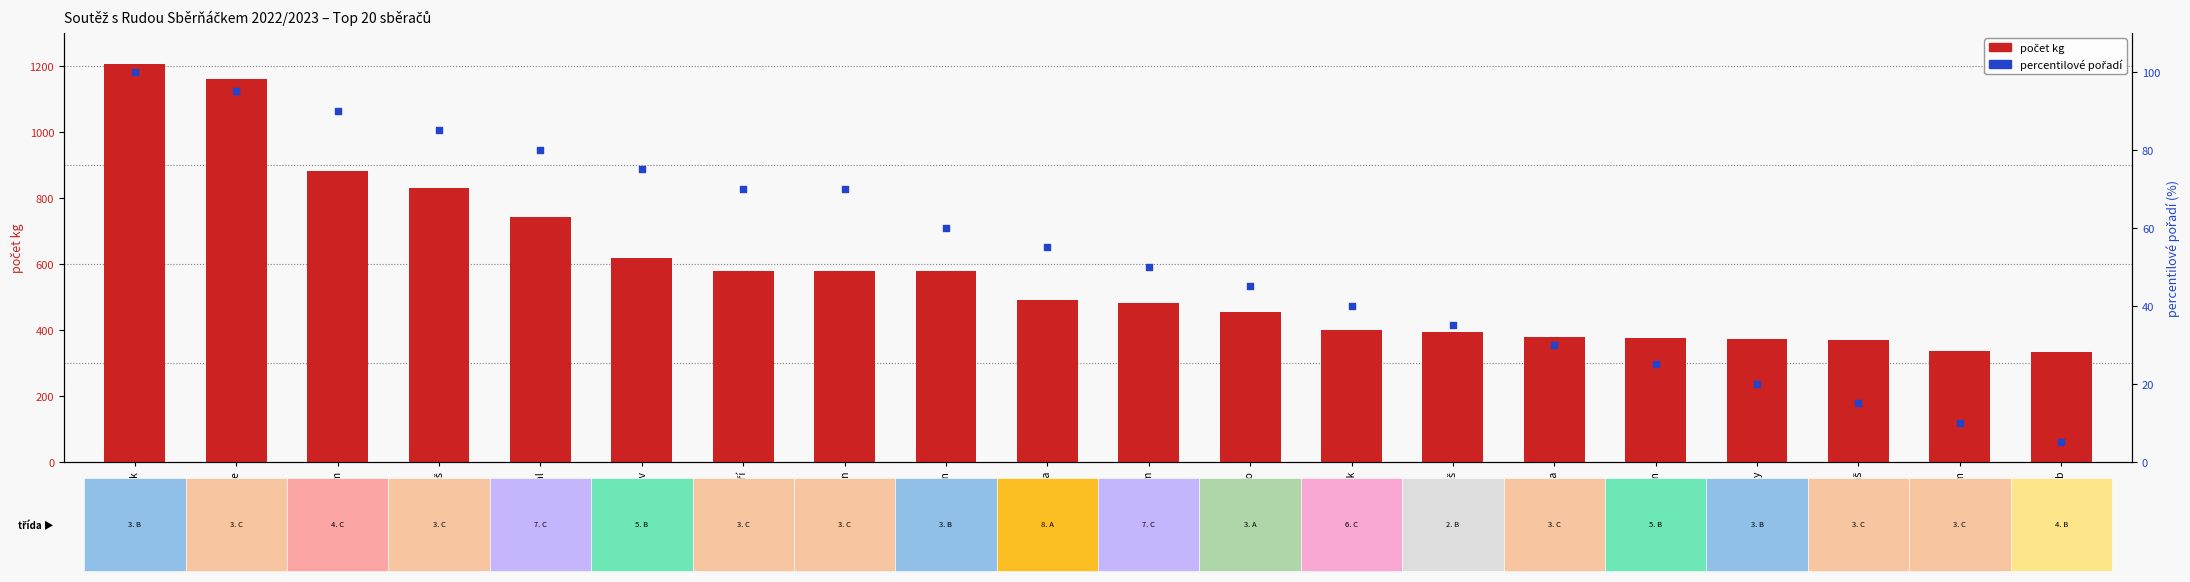

Which series has the largest Y range (max minus min)?

počet kg